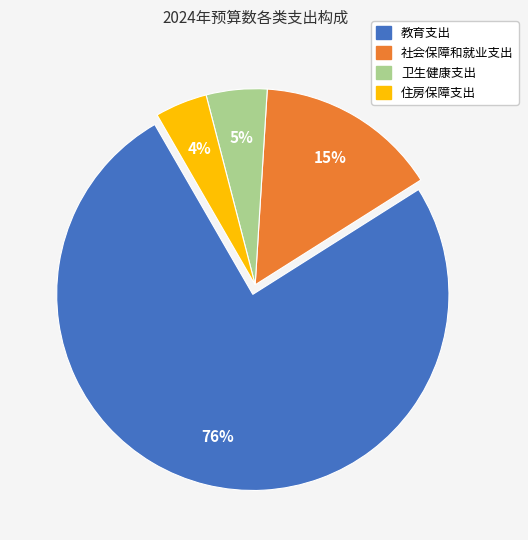

Do 社会保障和就业支出 and 卫生健康支出 together represent more than half of the pie?

No